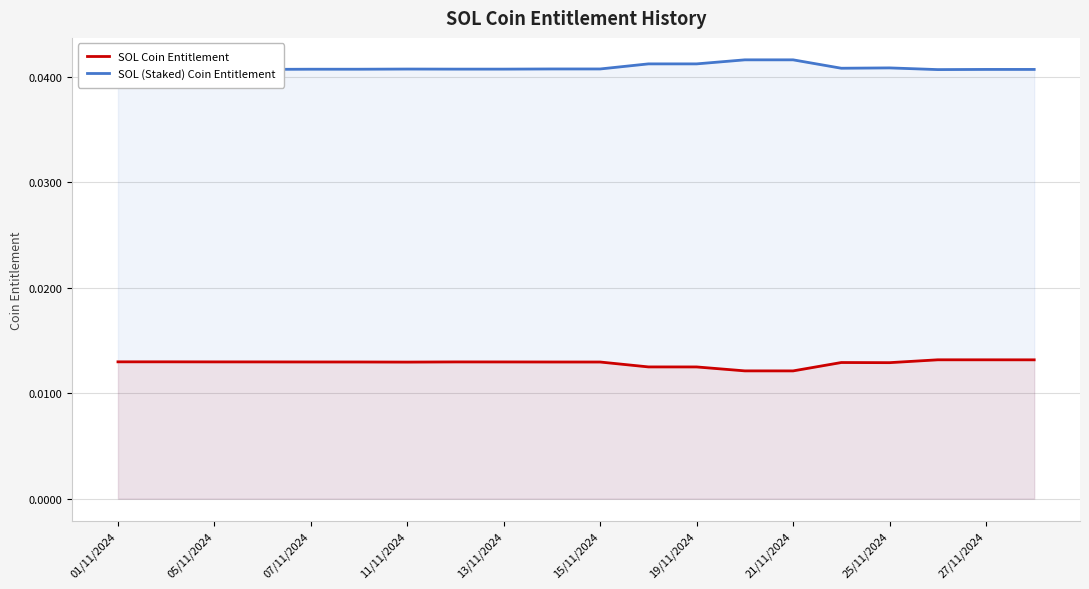

True or false: SOL Coin Entitlement and SOL (Staked) Coin Entitlement intersect in this chart.

False